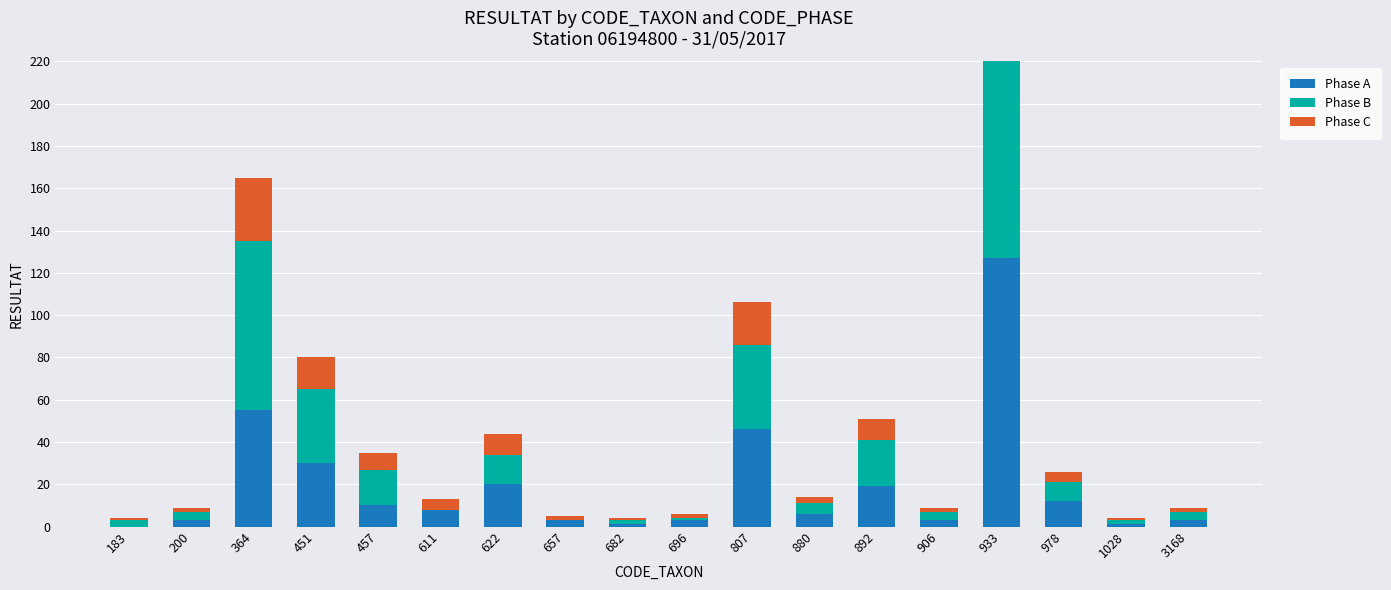

How many groups of bars are there?

18